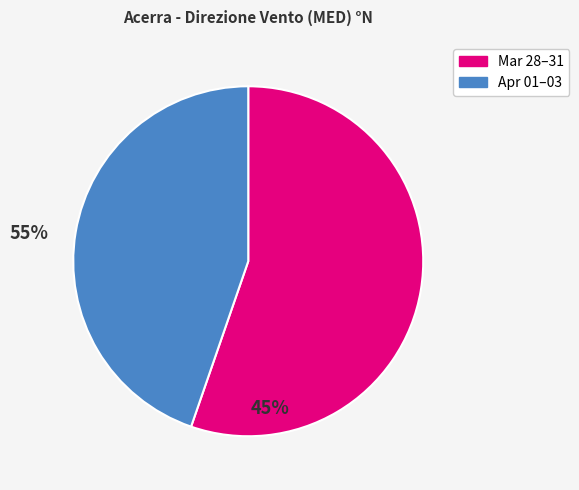

Does any single category account for the majority?

Yes